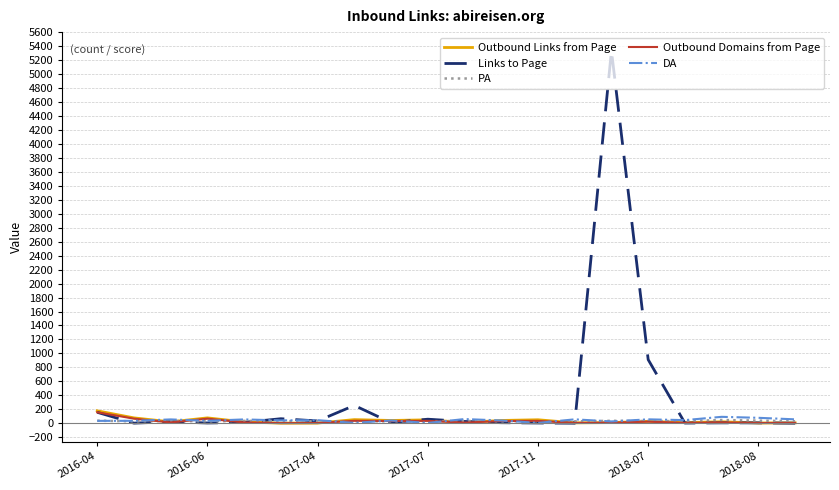

Which series has the largest total across all categories?

Links to Page